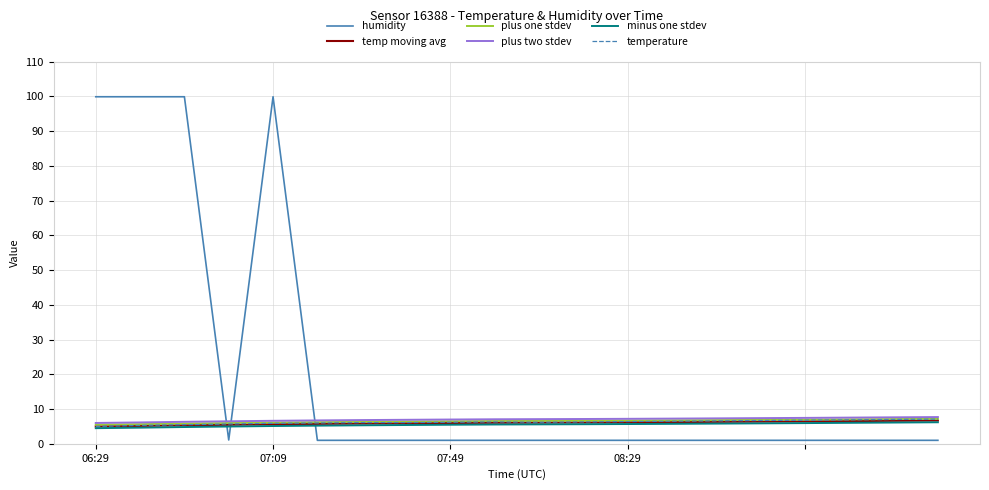

What is the maximum value shown in the chart?

99.9